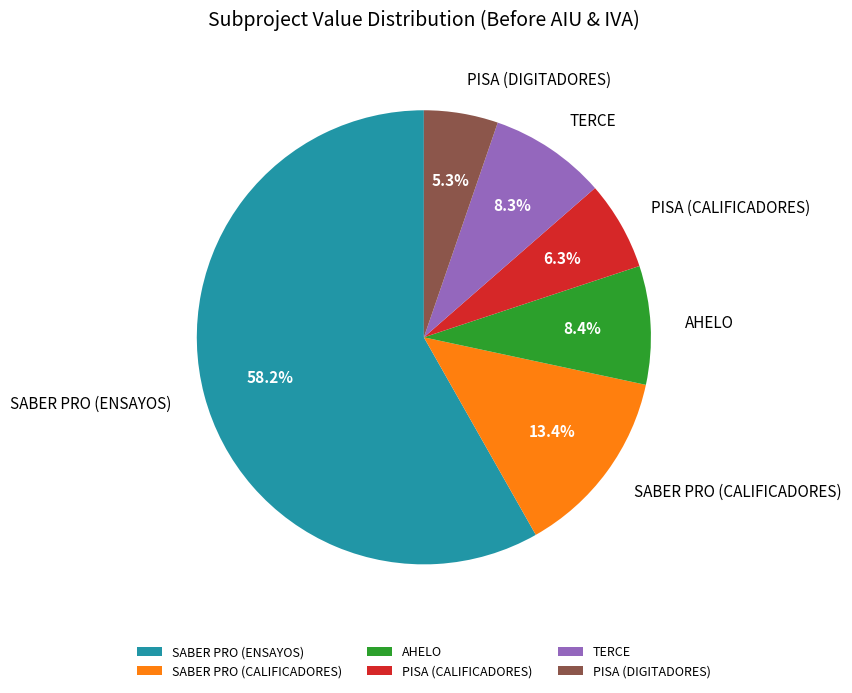

What portion of the pie excludes PISA (DIGITADORES)?

94.7%